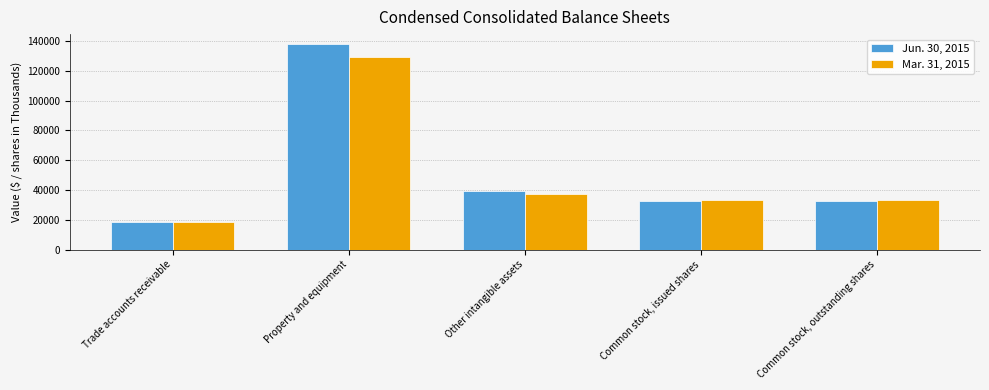

List the series in order of their overall mean, lowest first.

Mar. 31, 2015, Jun. 30, 2015